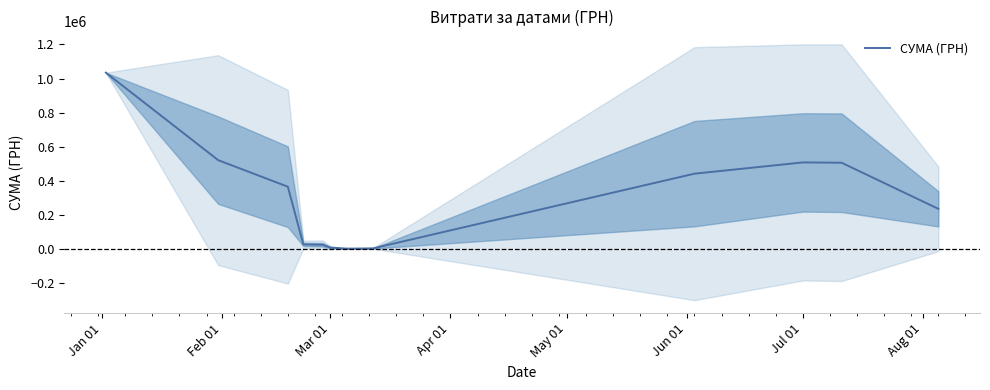

Reading right to left, transcribe all the data shown in this chart.

234548.7	505592.1	507216.9	441113.1	2384.6	1104.3	1094.7	6705.5	23619.4	25458.3	364494.5	520786.5	1034645.1